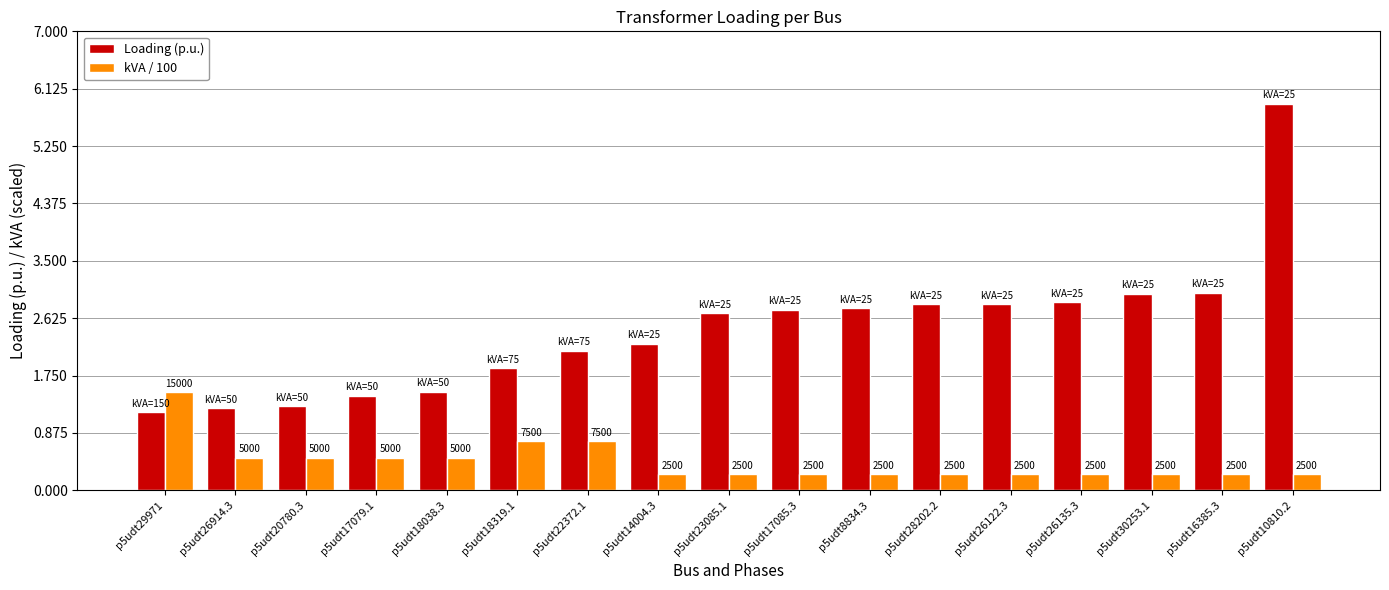

What are all the series names shown in the legend?

Loading (p.u.), kVA / 100